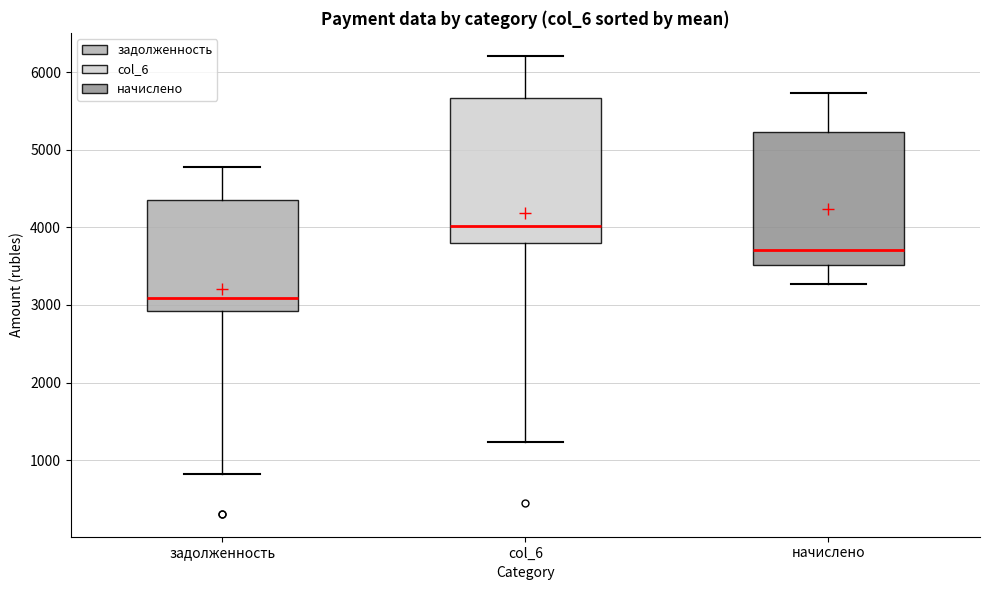

Where does the lower whisker of the box for задолженность end on the y-axis? The values are not printed on the chart, so give them approximately, as read against the axis.

800